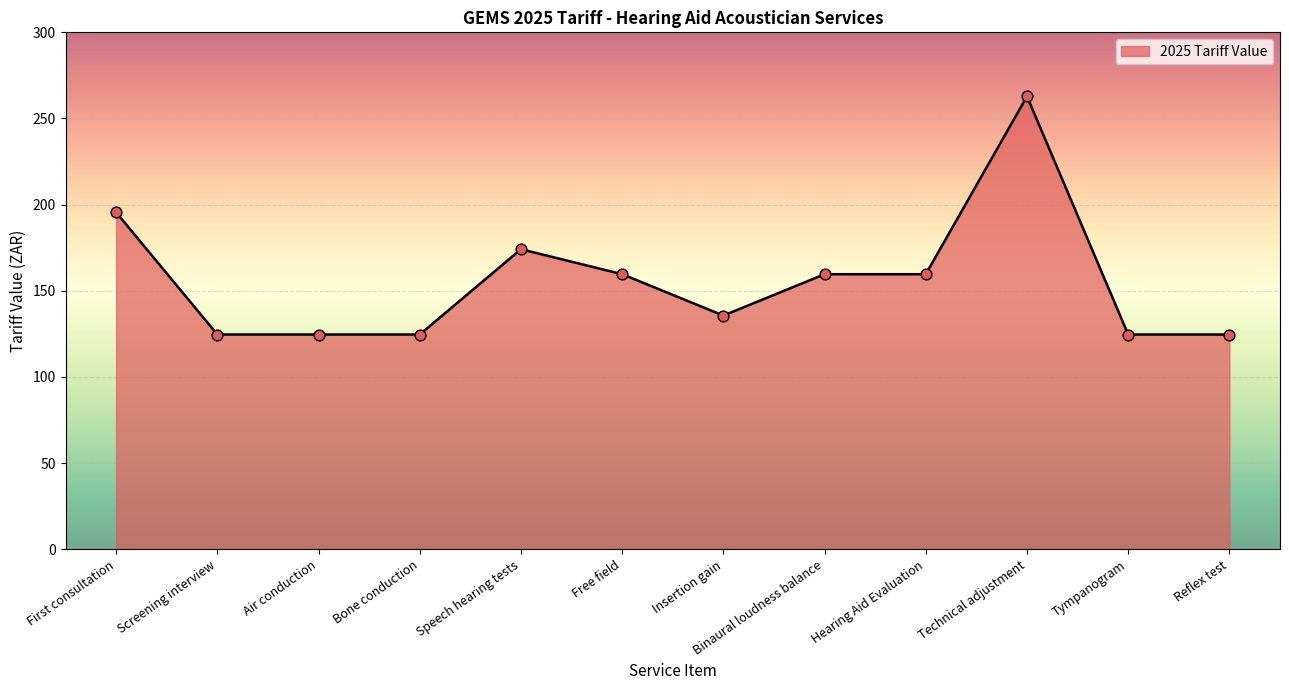

What is the change in value from Speech hearing tests to Hearing Aid Evaluation?

-14.5